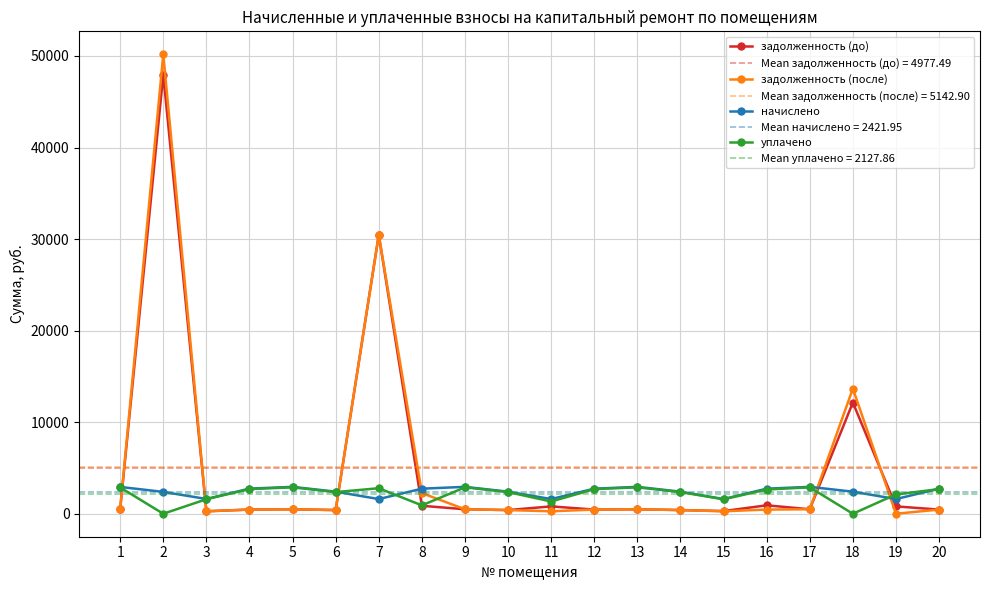

List the labels in order of уплачено value, largest first.

5, 9, 13, 17, 1, 7, 4, 20, 12, 16, 14, 6, 10, 19, 3, 15, 11, 8, 2, 18